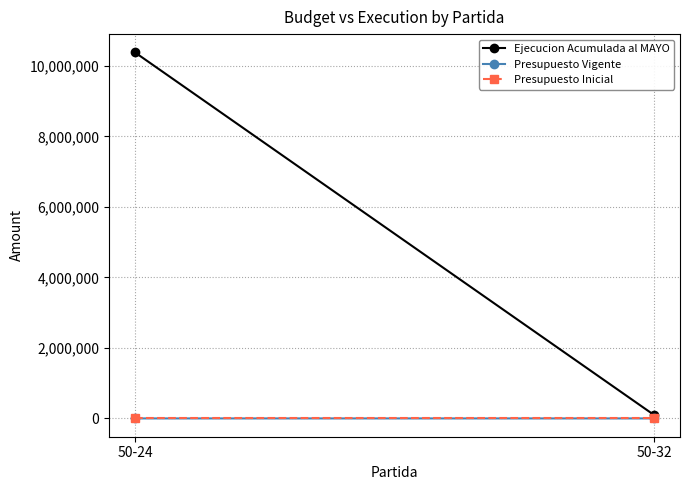

Reading left to right, list all the values displayed in this chart.

Ejecucion Acumulada al MAYO: 10384268	97528
Presupuesto Vigente: 70	60
Presupuesto Inicial: 0	0